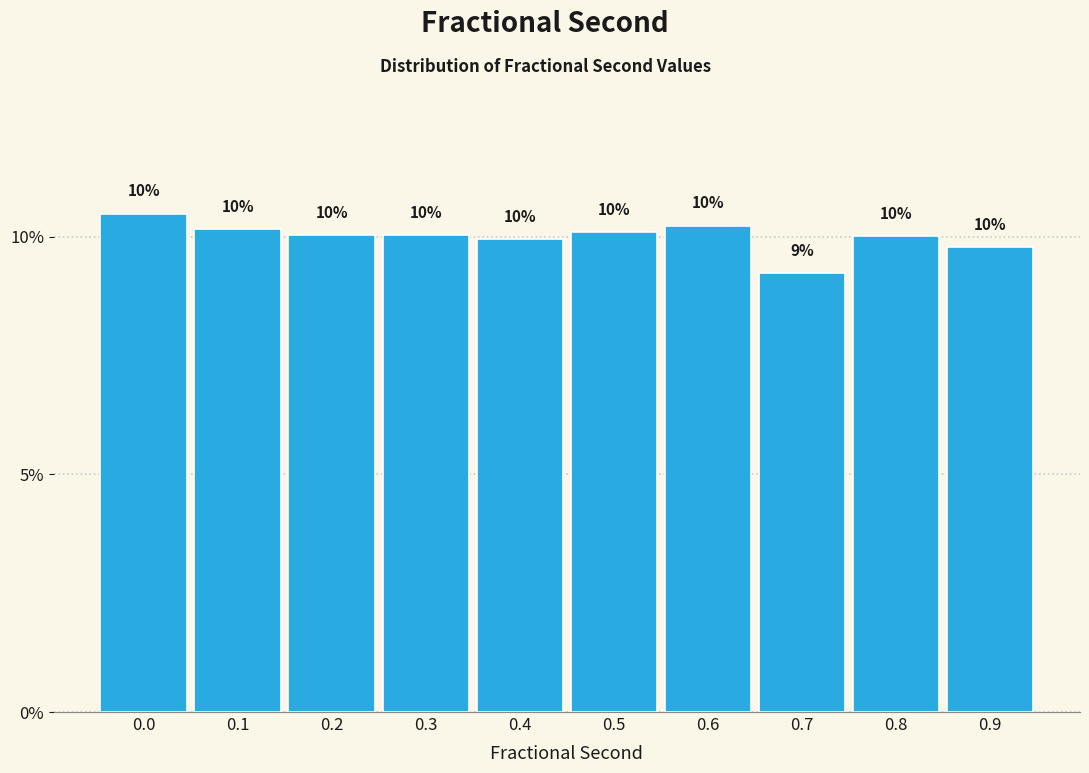

What is the approximate value at 0.2?

10.0